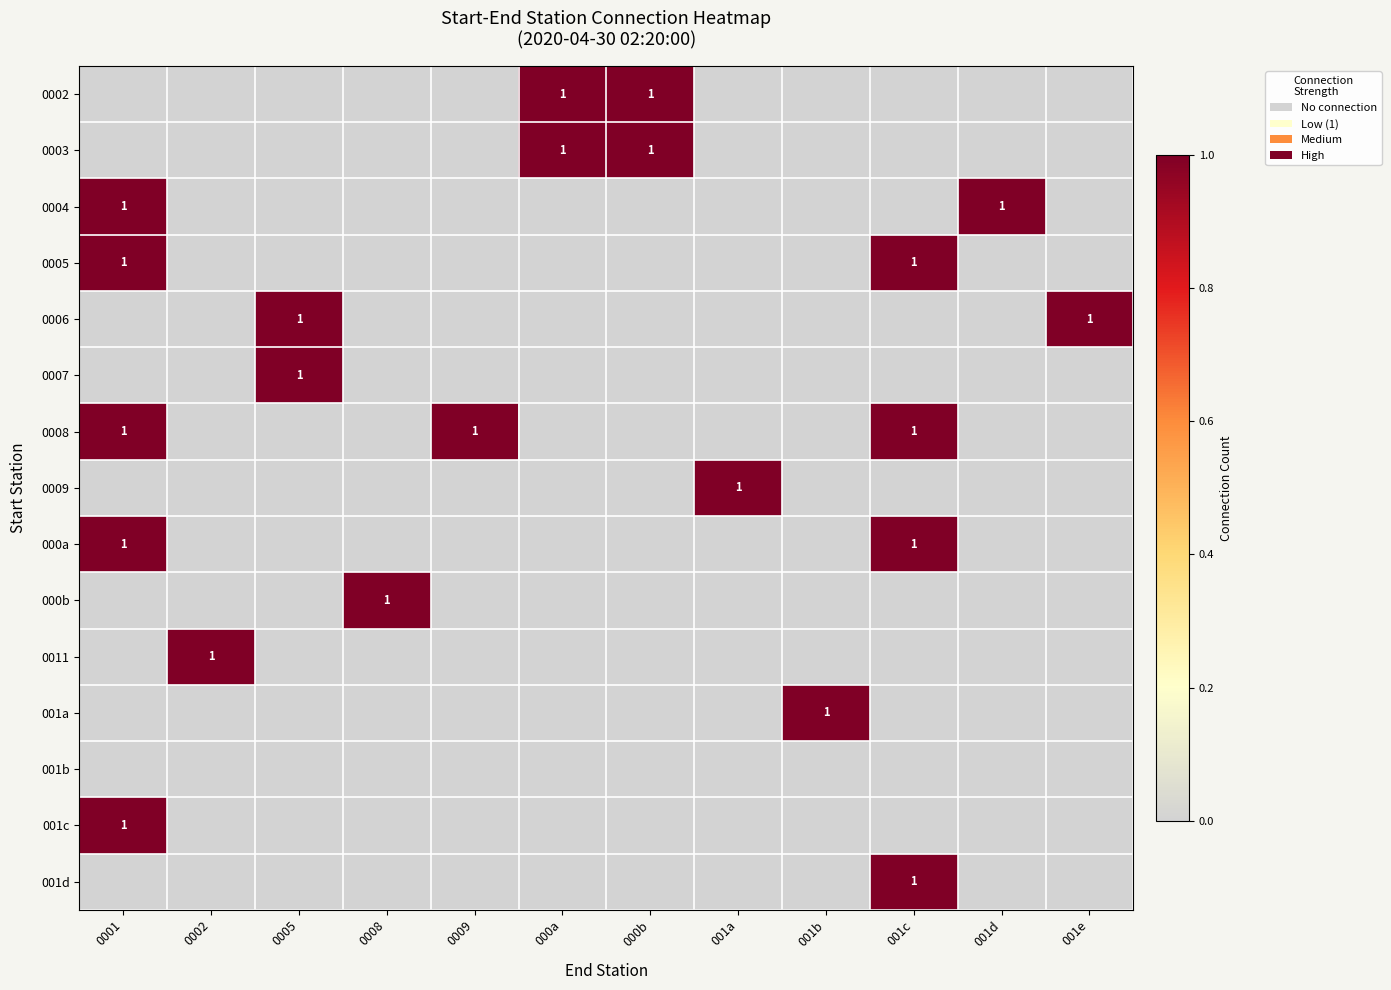

True or false: 0004 has a value of 1 at 0001.

True